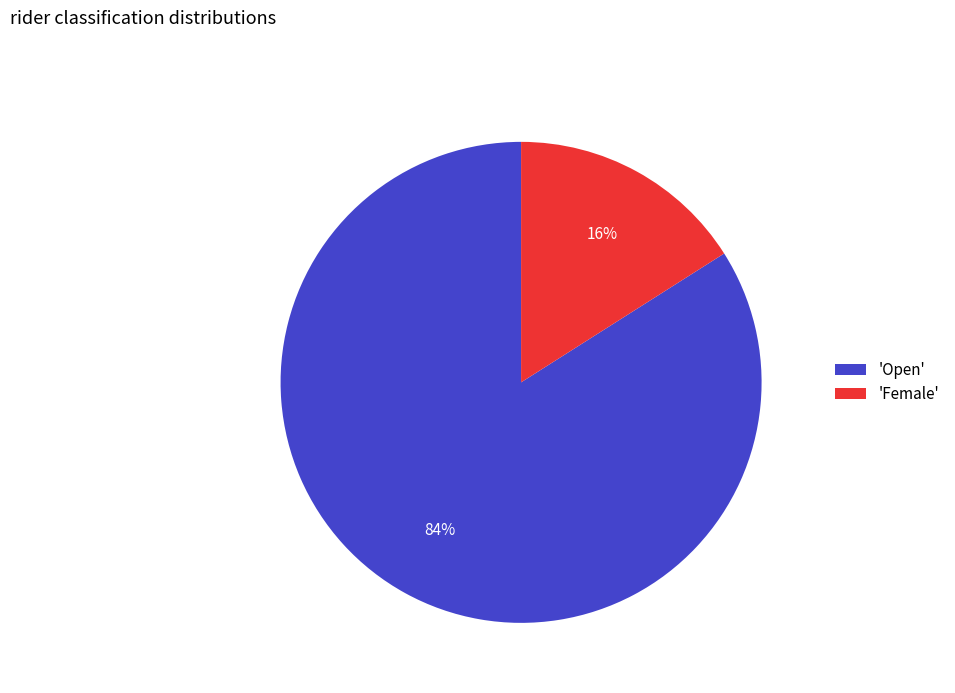

To the nearest percent, what is the combined percentage of 'Open' and 'Female'?

100%